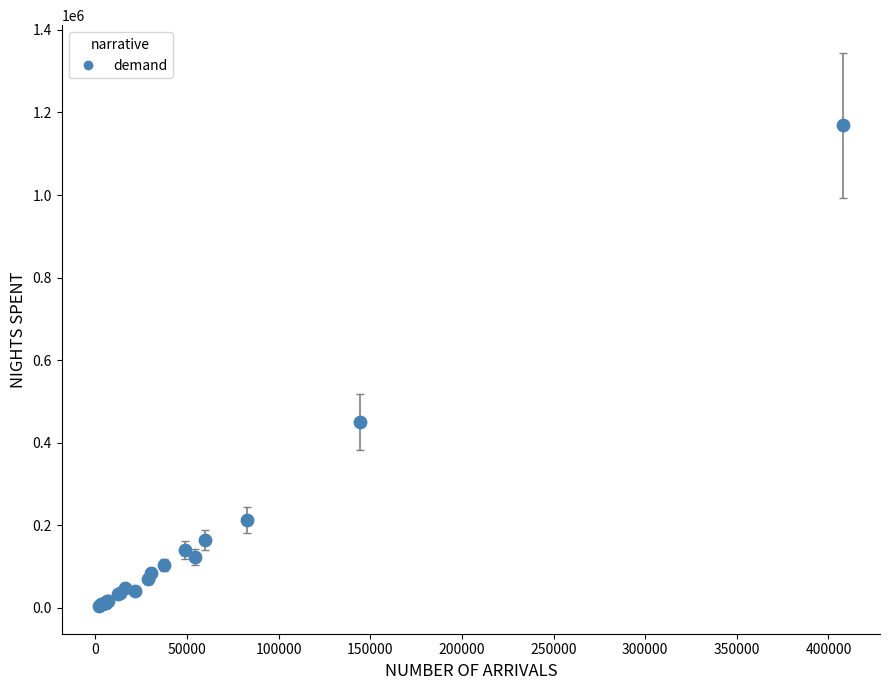

What Y value in the scatter plot is closest to 587125?

450566